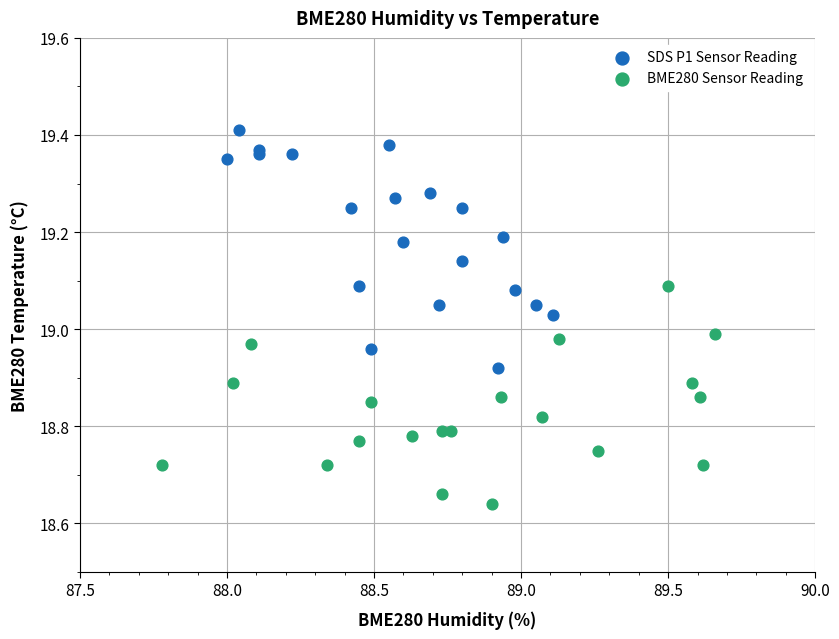

Which series has the widest spread of Y values?

SDS P1 Sensor Reading